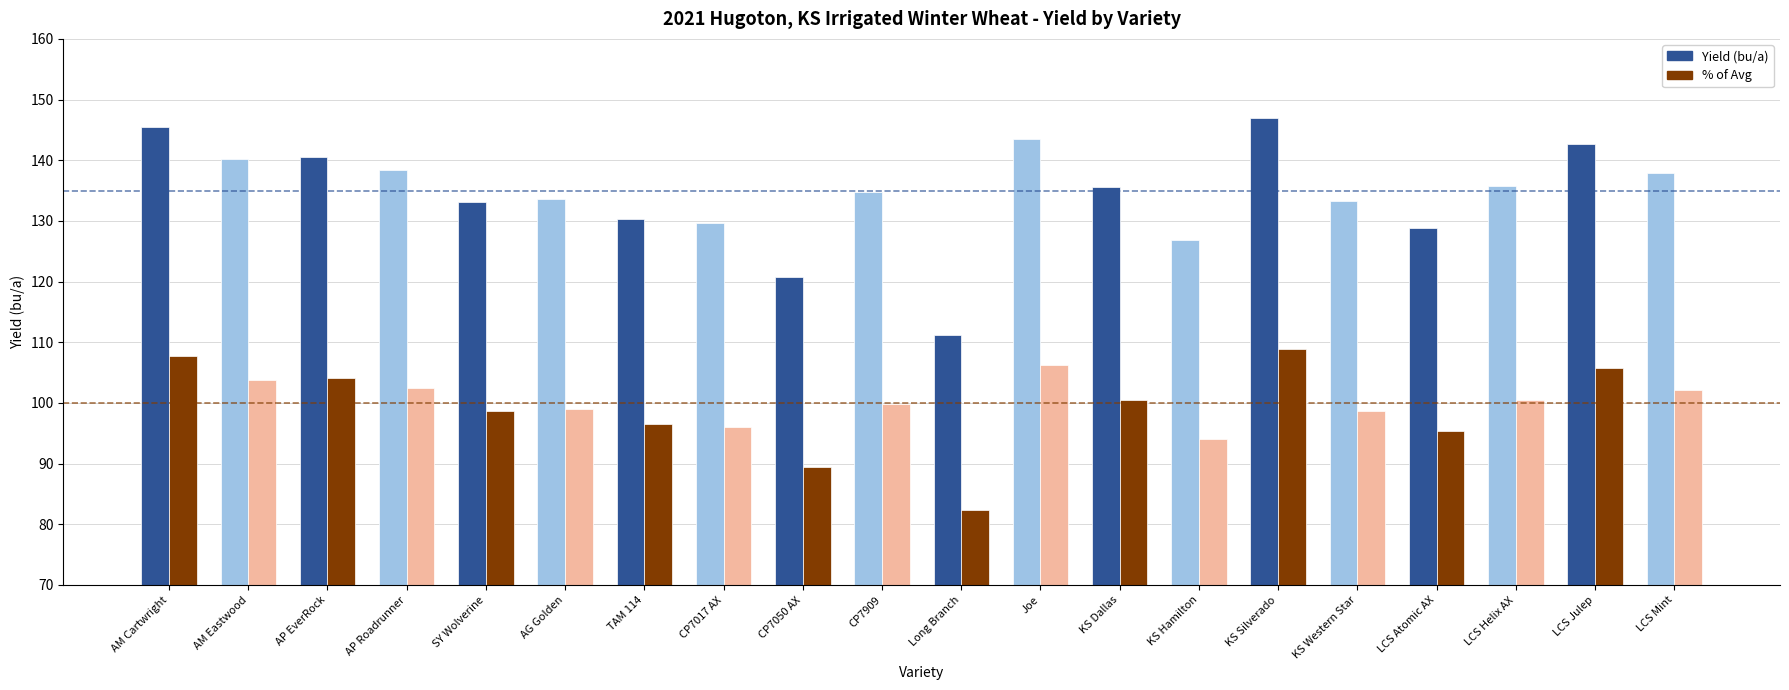

Which series has the largest range (max minus min)?

Yield (bu/a)